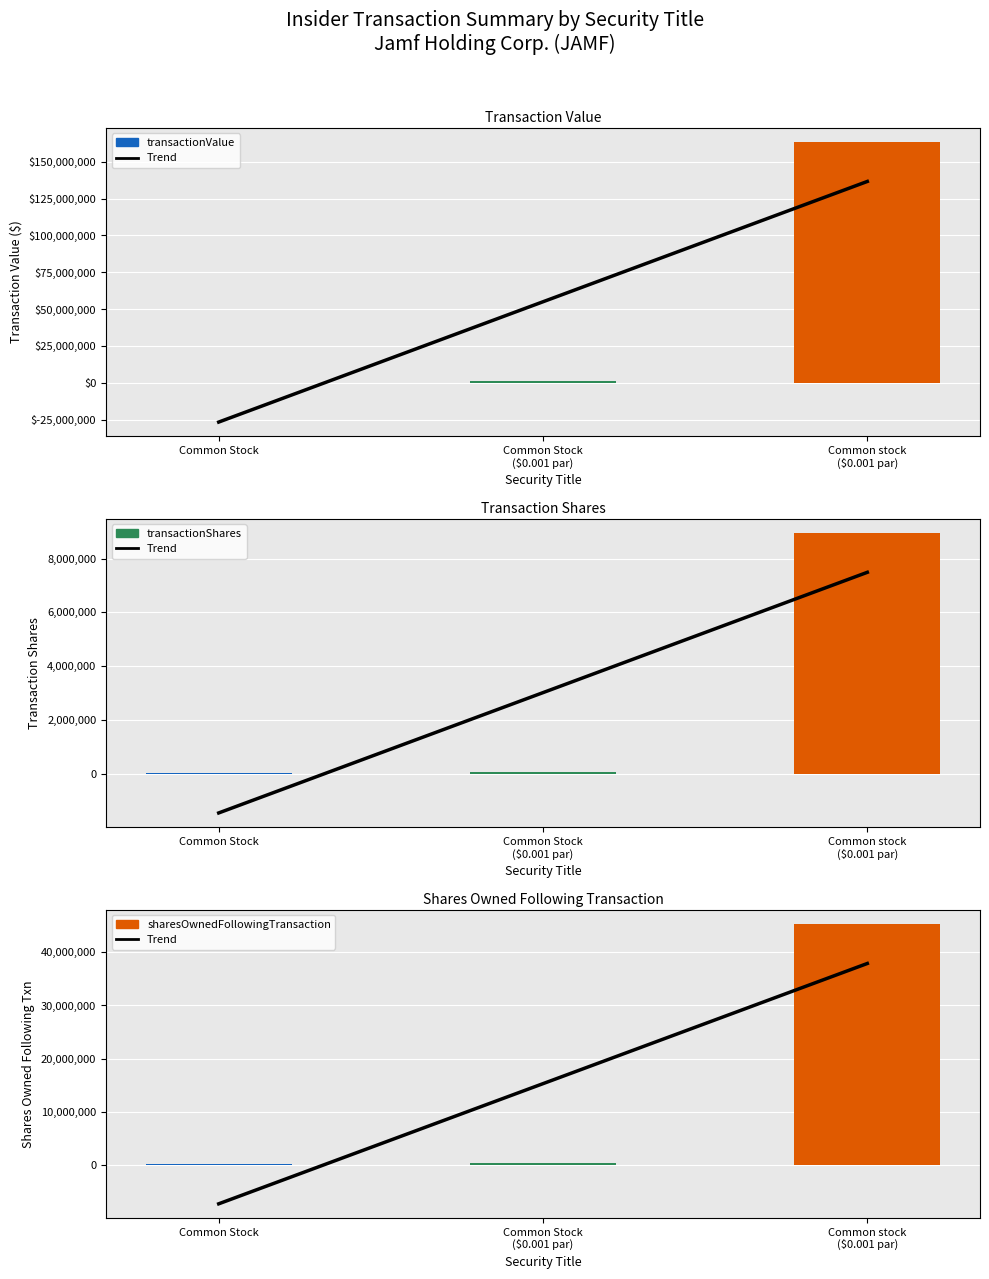

Which series has the largest range (max minus min)?

transactionValue